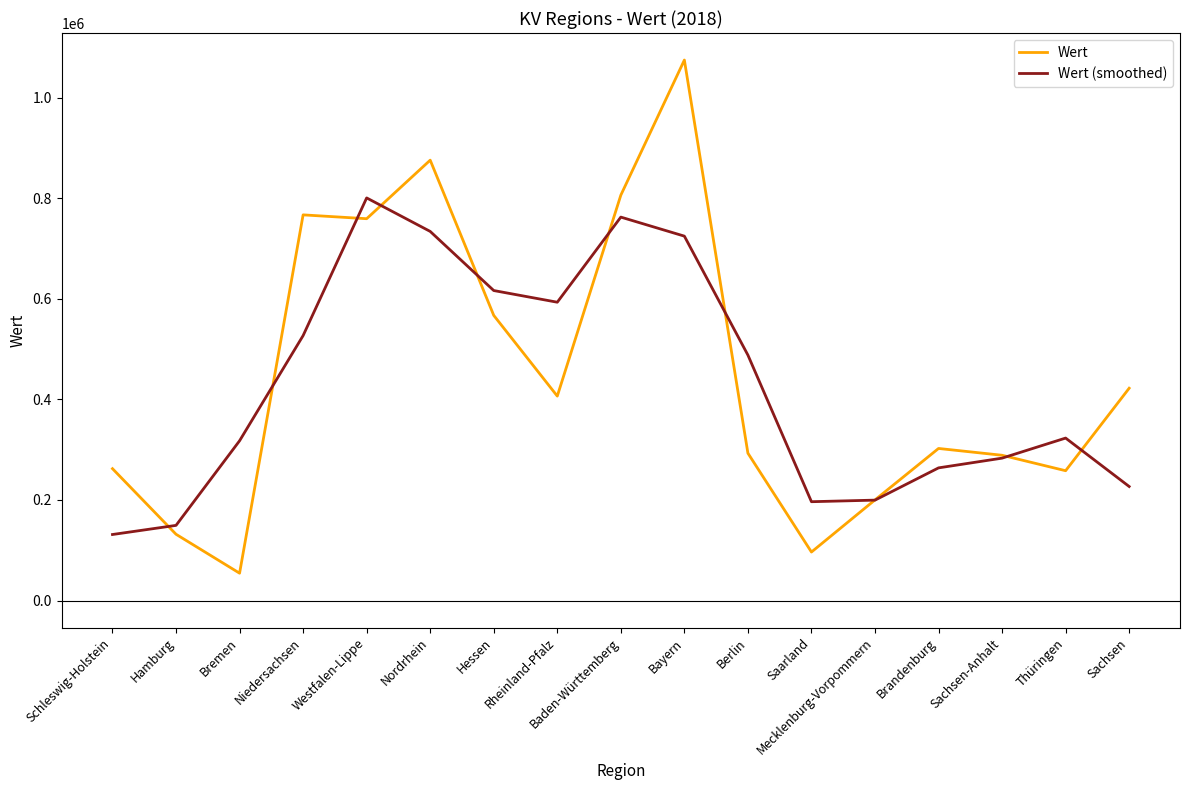

The value of Wert (smoothed) at Bayern is 724436.3. True or false?

True